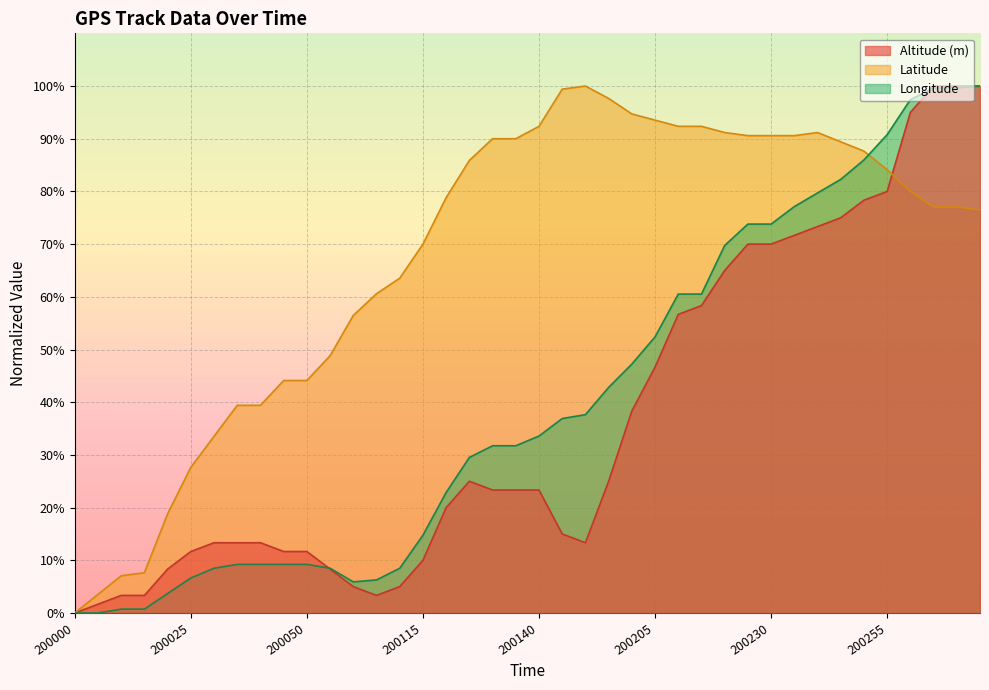

What is the difference between the second highest and second lowest values in the Altitude (m) series?

98.3